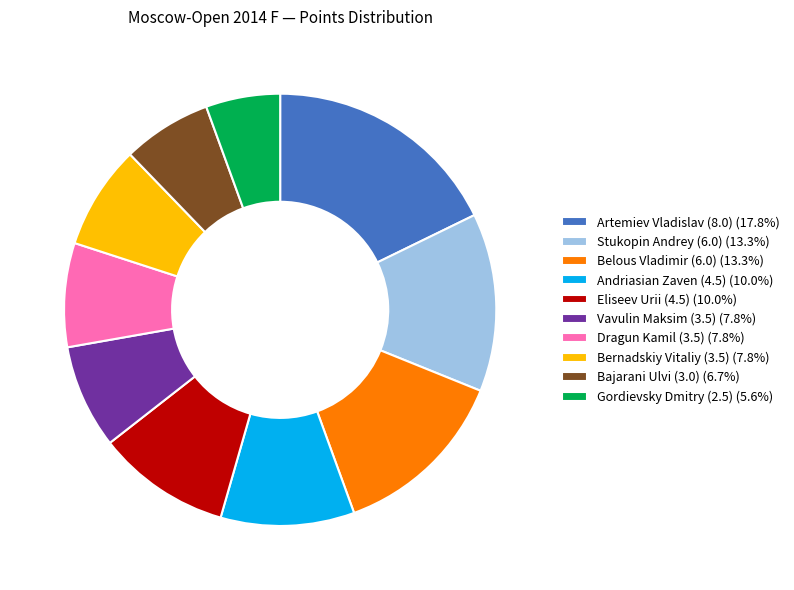

Is there any slice that represents more than half of the pie?

No